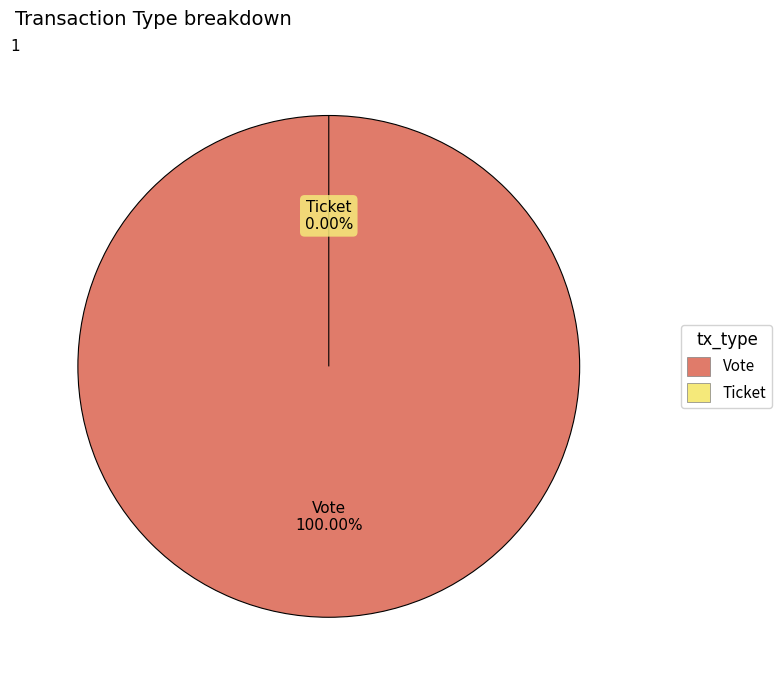

Combined, do Ticket and Vote account for over 50%?

Yes